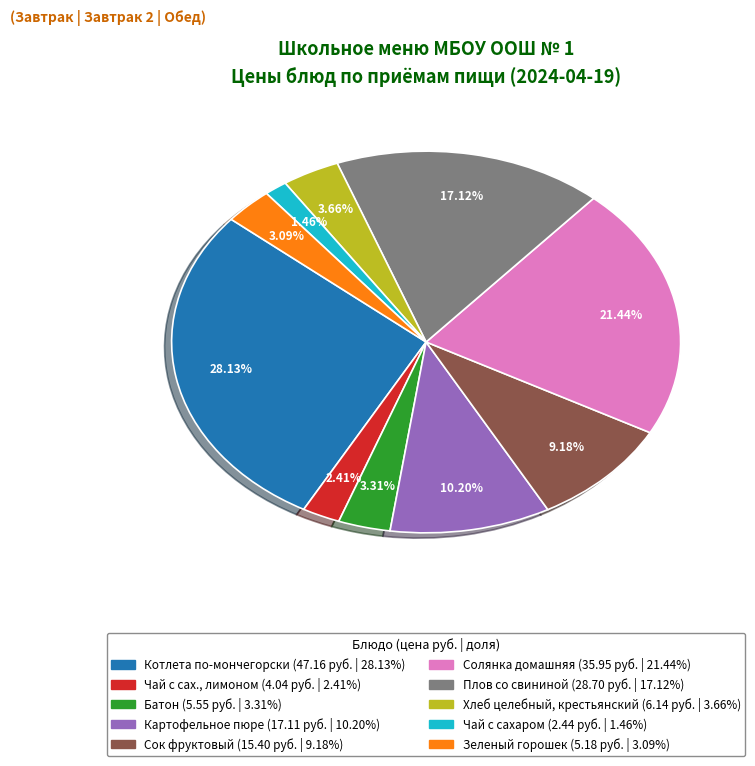

How many slices are in this pie chart?

10